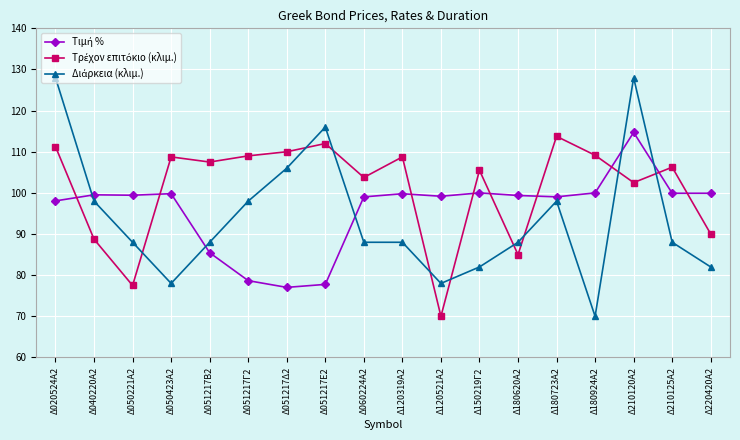

At which category is the sum across all series the highest?

Δ210120Α2